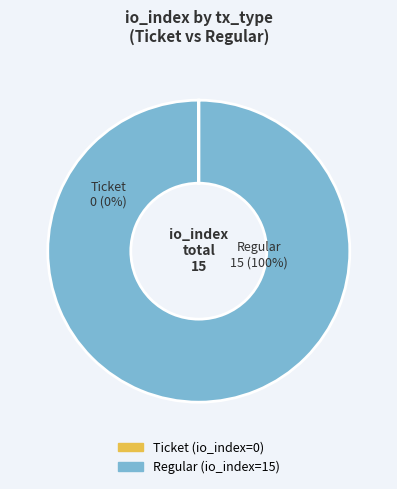

Is it true that Regular is 99% of the pie?

False